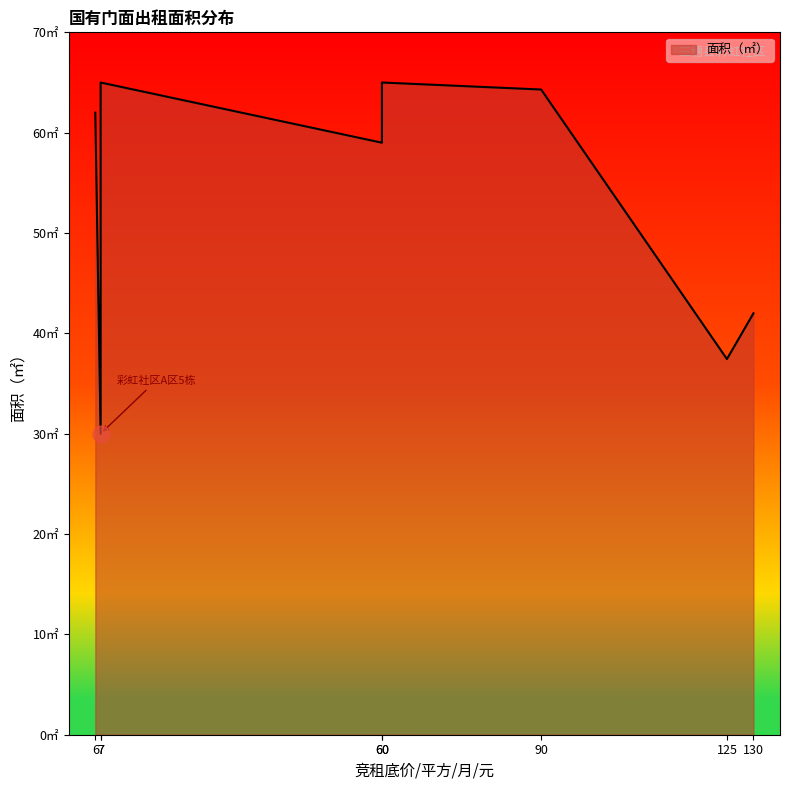

What is the greatest value displayed?

65.0